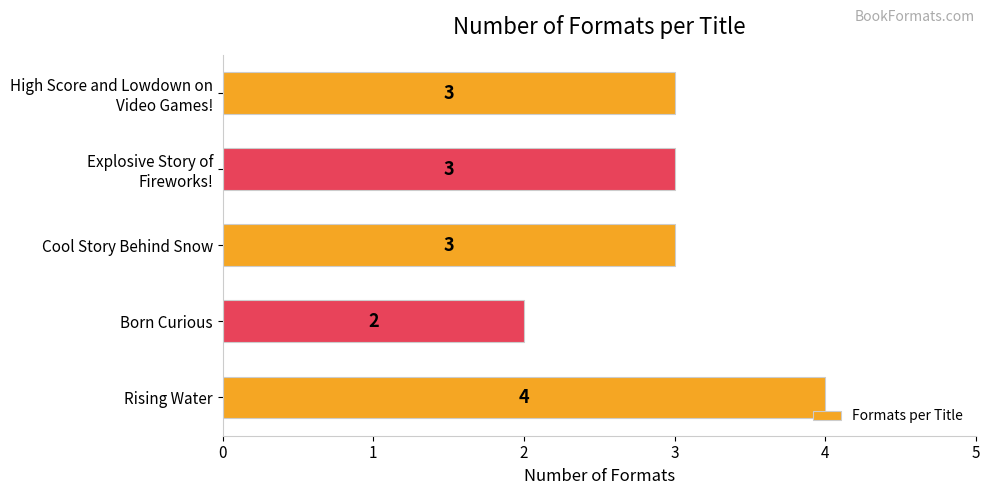

How many data points does each series have?

5